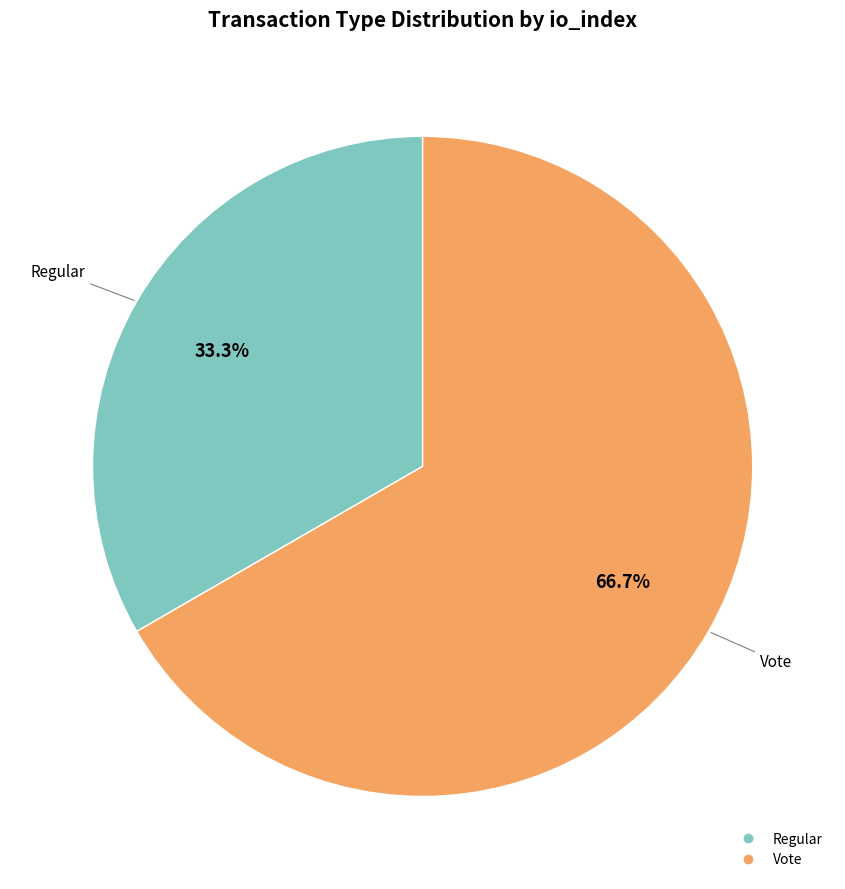

True or false: Vote accounts for 67% of the total.

True